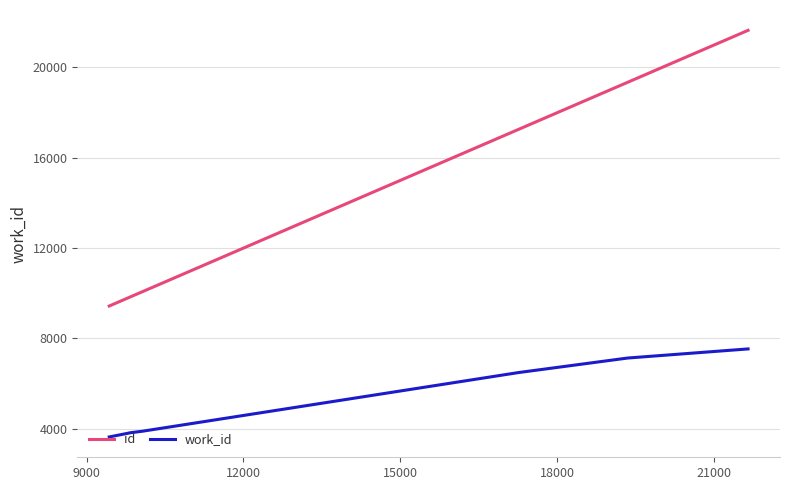

Which series has the widest spread of values?

id